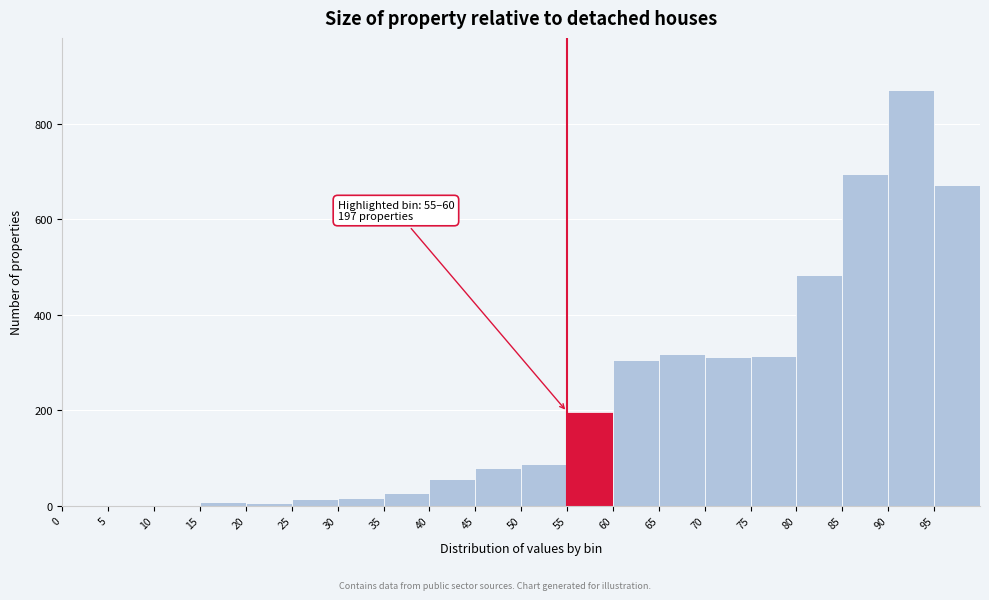

Which range on the x-axis has the tallest bar?

90 to 95